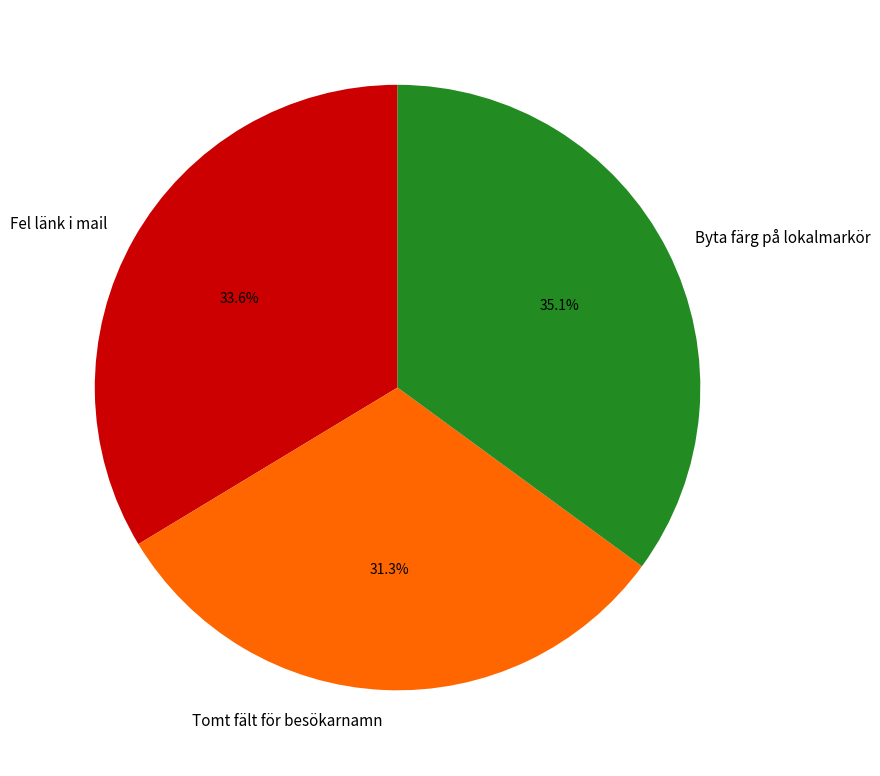

Is there any slice that represents more than half of the pie?

No